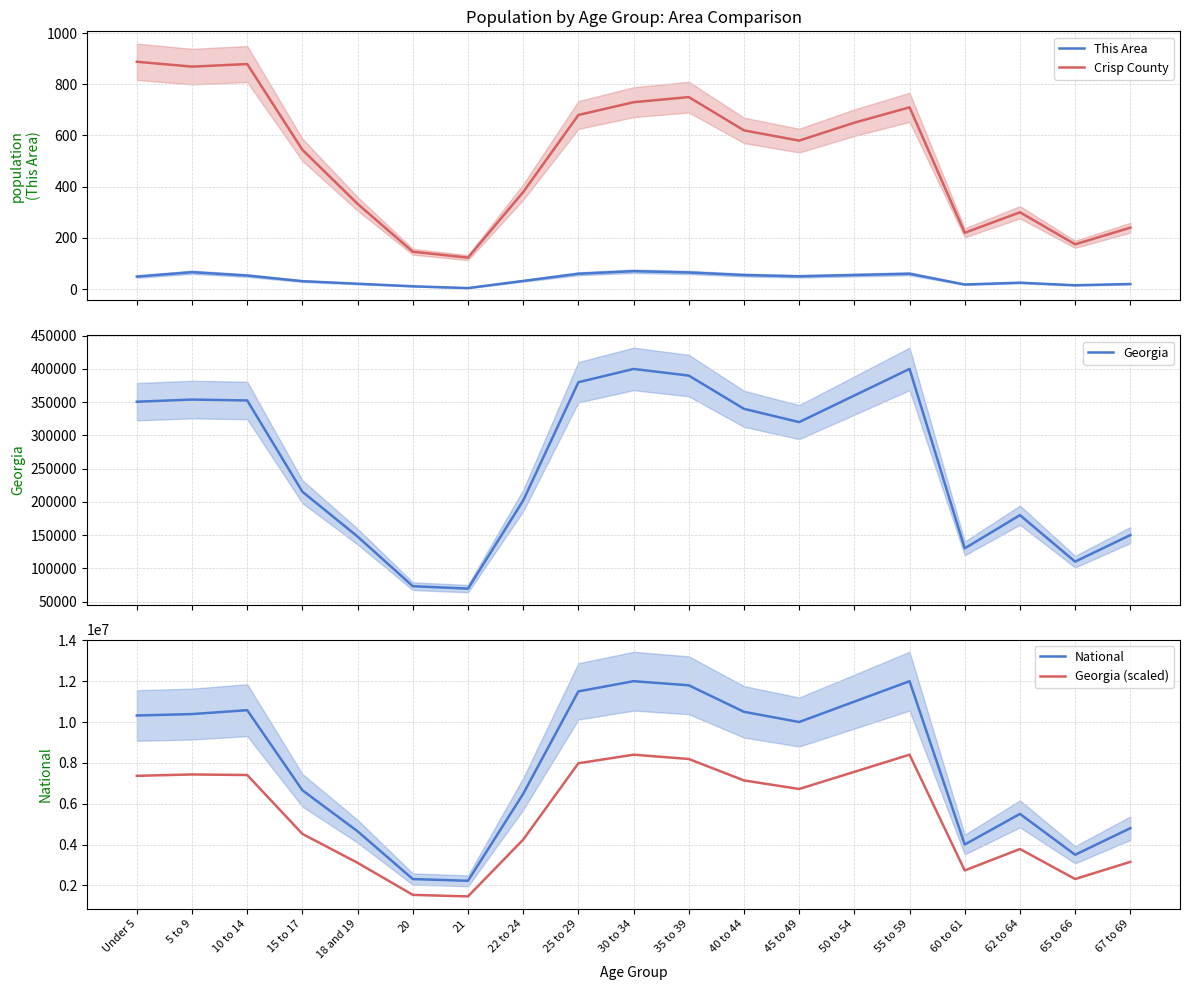

Which series changed the most between 25 to 29 and 65 to 66?

National